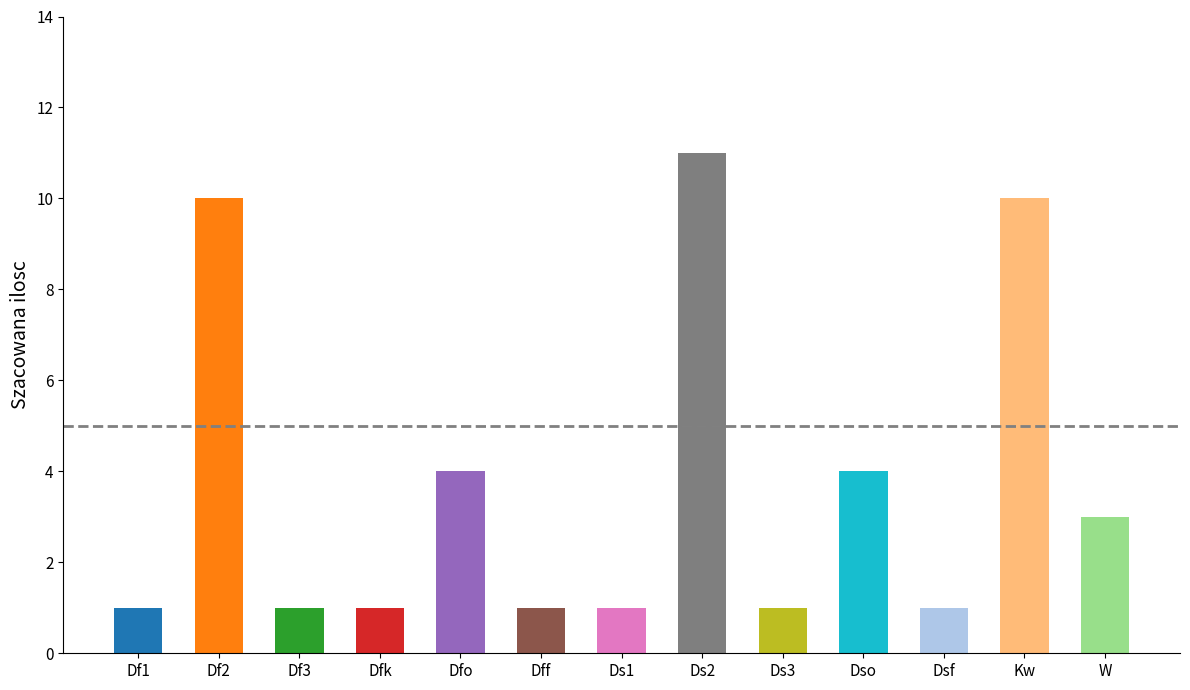

What is the ratio of the value at Dfo to the value at Ds1?

4.0